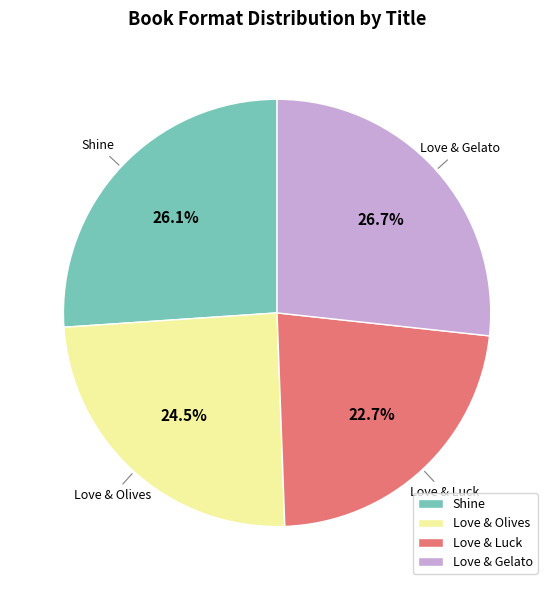

To the nearest percent, what is the average slice percentage?

25%